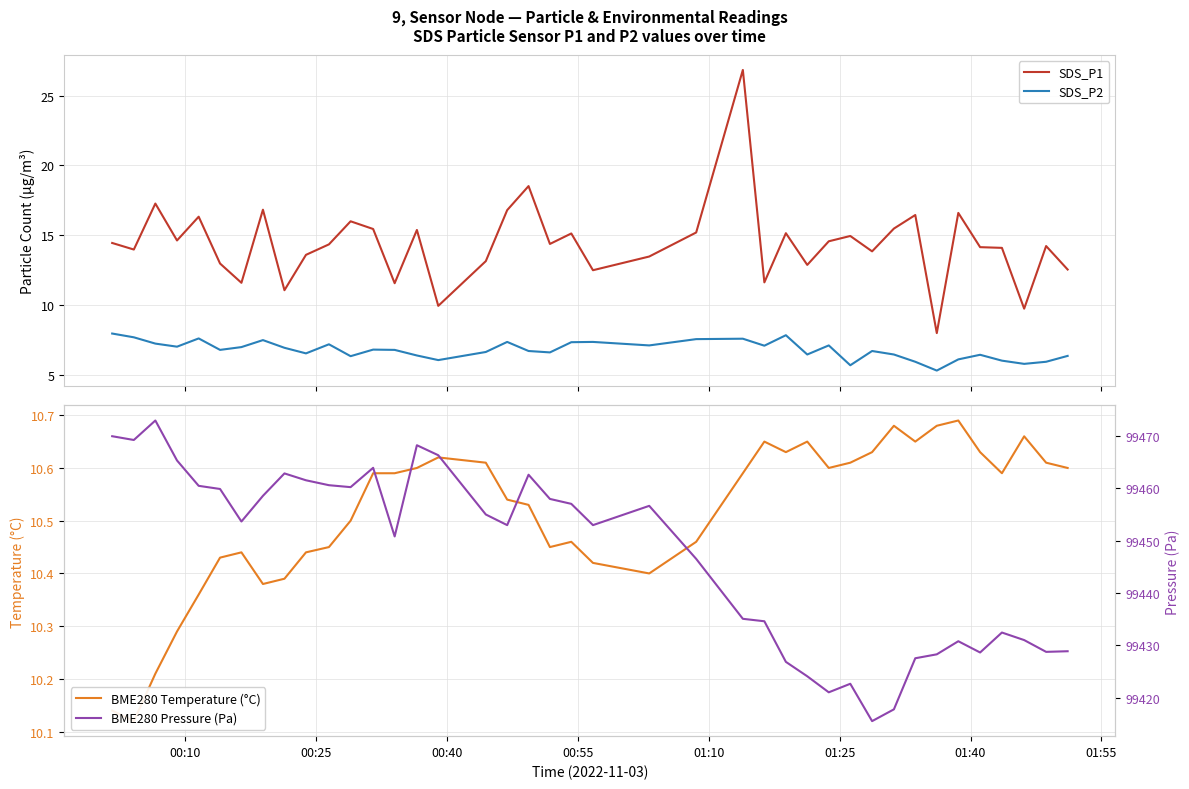

How many lines are shown in the chart?

4